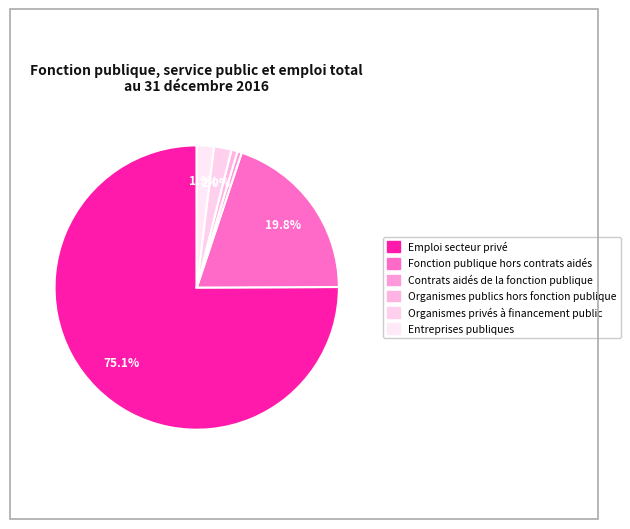

What is the majority slice?

Emploi secteur privé